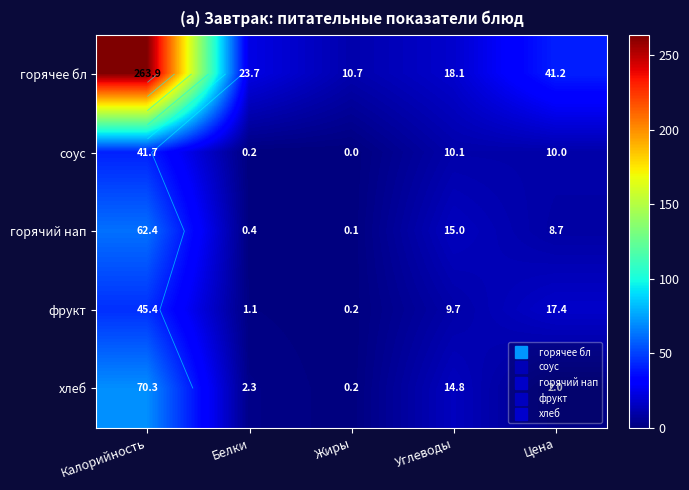

Where does the соус series first go above 10?

Калорийность